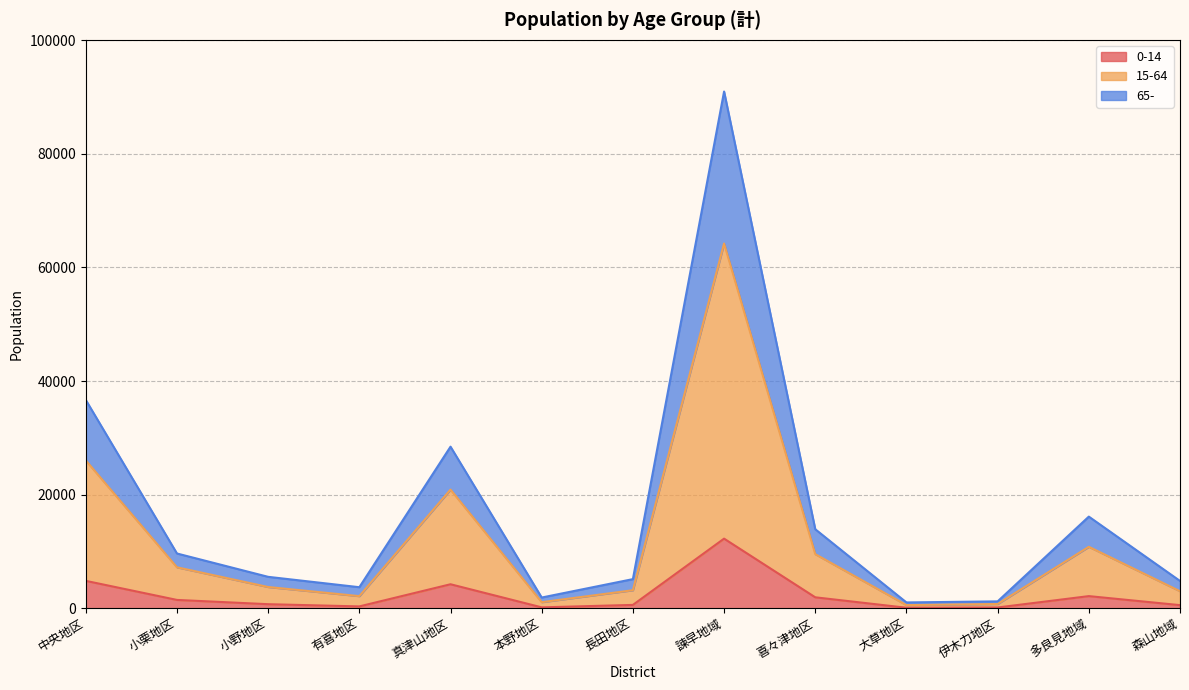

Which category has the highest value across all series?

諫早地域